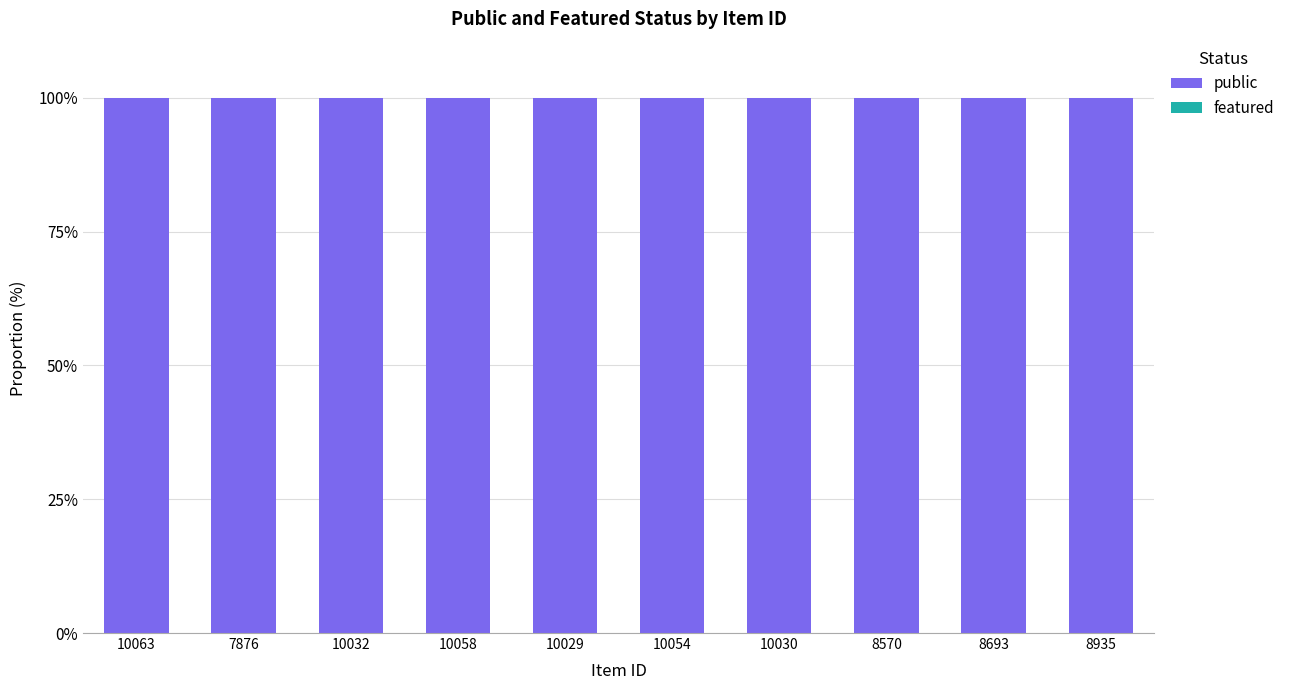

Rank the series by their average value, from highest to lowest.

public, featured